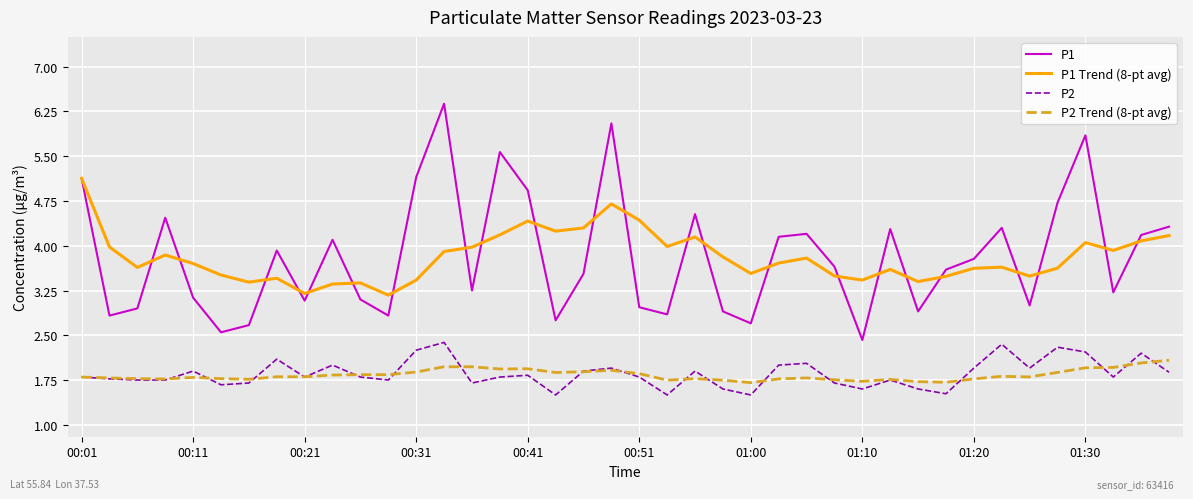

True or false: P2 Trend (8-pt avg) and P1 cross at least once.

False